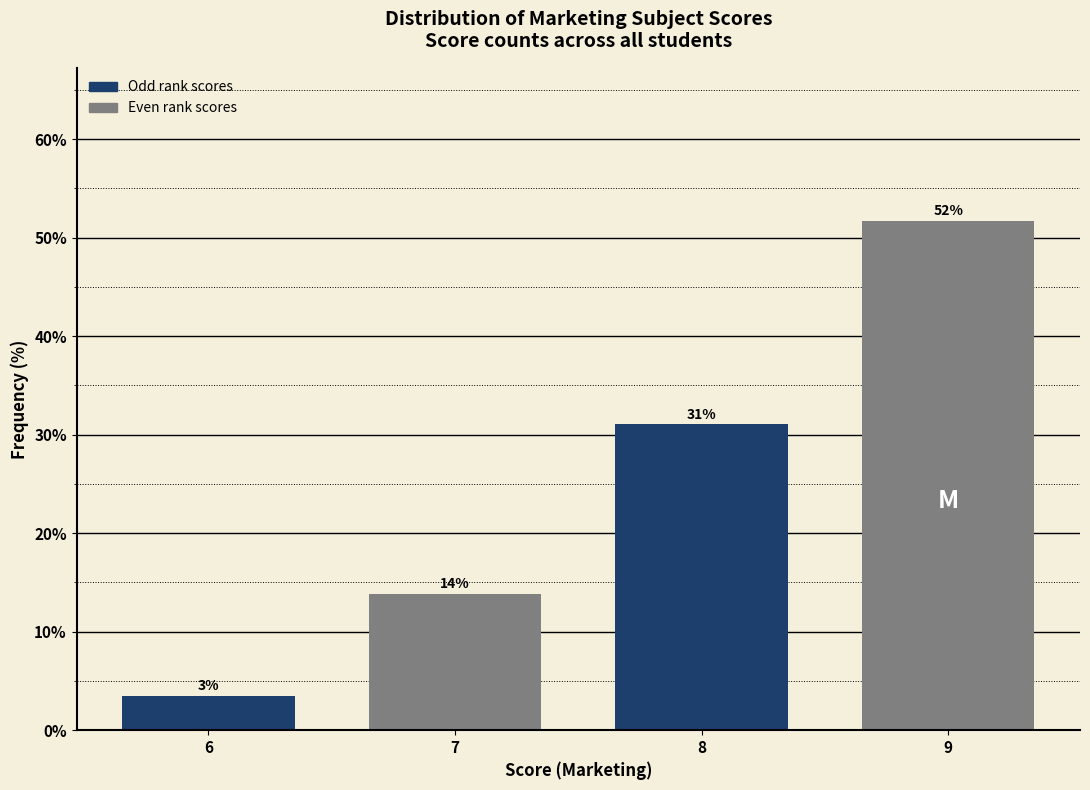

Are the bars horizontal?

No